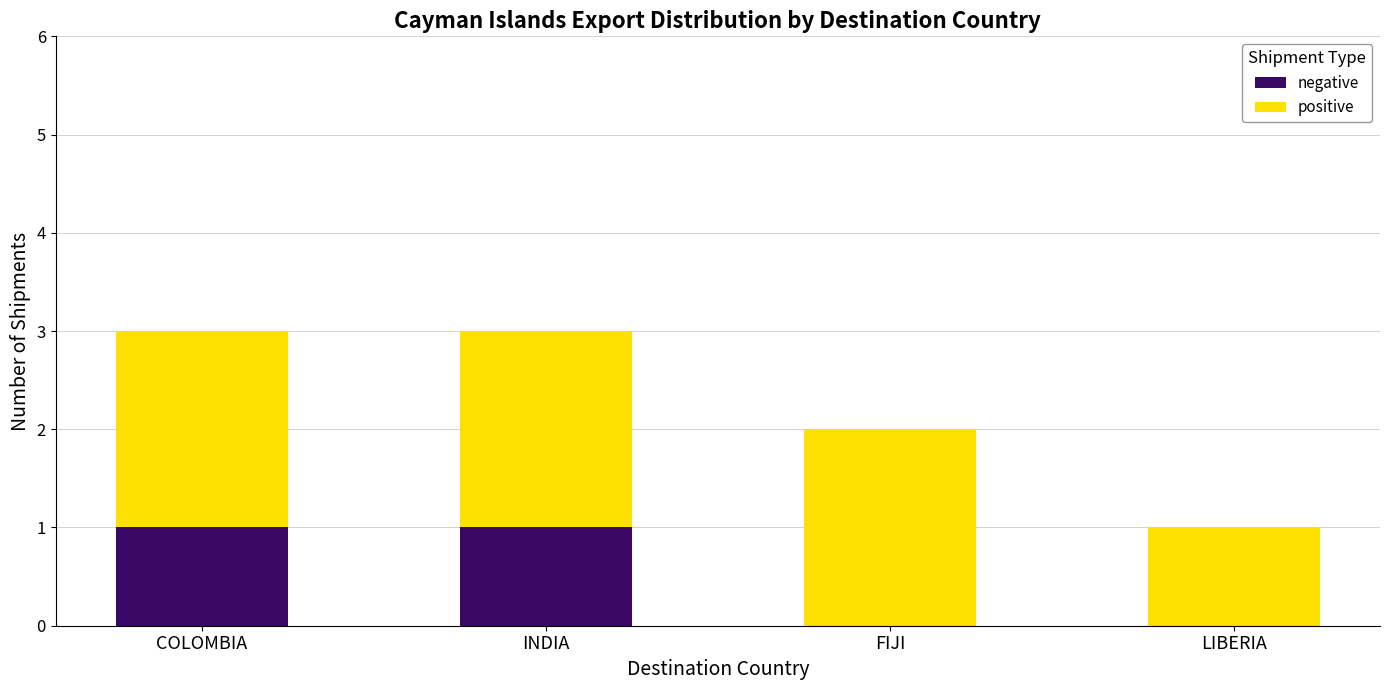

What is the total value across all series at INDIA?

3